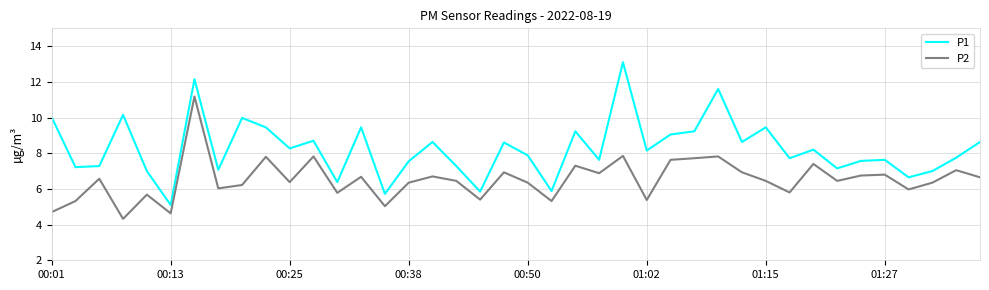

In P1, how many points are higher than both neighbors (excluding endpoints)?

13